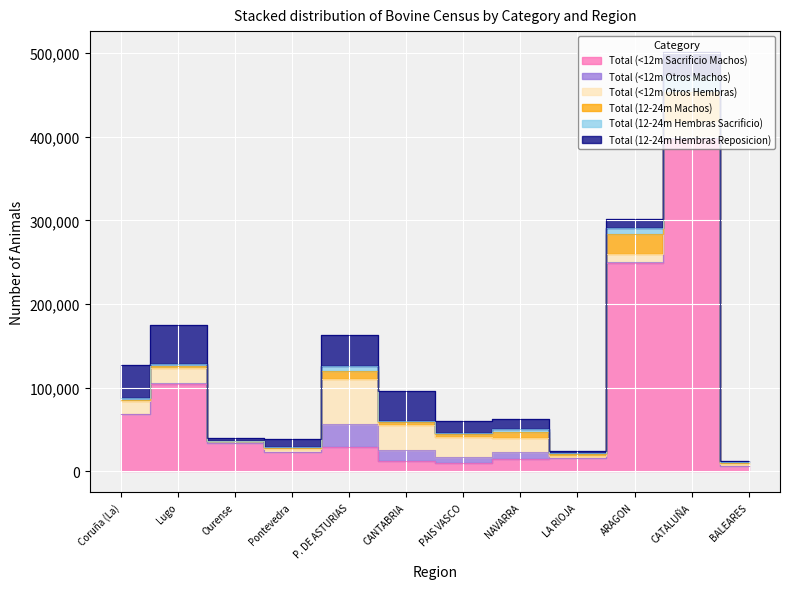

Which series has the widest spread of values?

Total (<12m Sacrificio Machos)